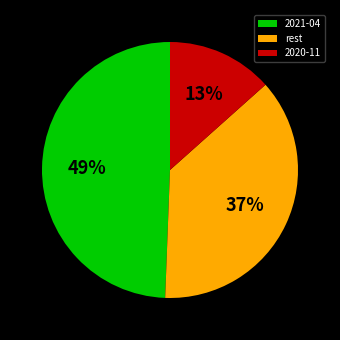

Which category has the smallest portion of the pie?

2020-11